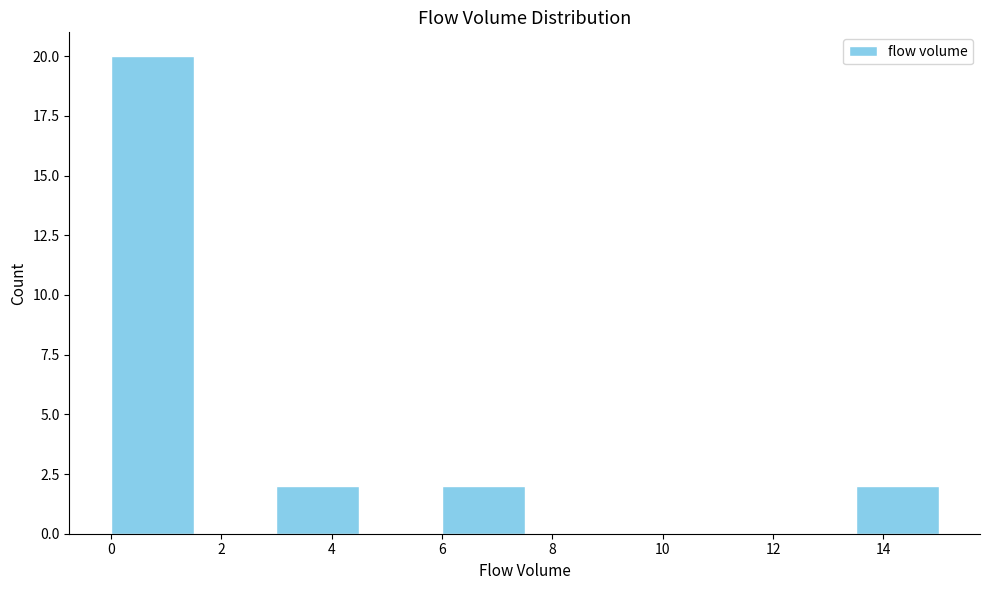

Reading left to right, list every bar in this chart as the range it spans on the x-axis followed by its height. Neither the bar edges nor the heights are printed on the chart, so give them approximately, as read against the axes.

0.0 to 1.5: 20
1.5 to 3.0: 0
3.0 to 4.5: 2
4.5 to 6.0: 0
6.0 to 7.5: 2
7.5 to 9.0: 0
9.0 to 10.5: 0
10.5 to 12.0: 0
12.0 to 13.5: 0
13.5 to 15.0: 2